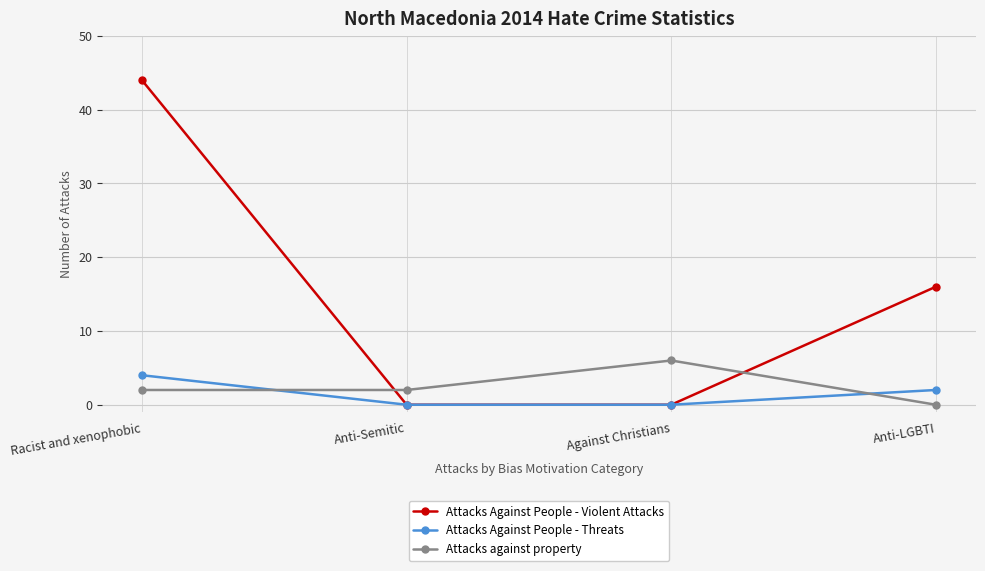

Where does the Attacks Against People - Threats series first go above 2?

Racist and xenophobic